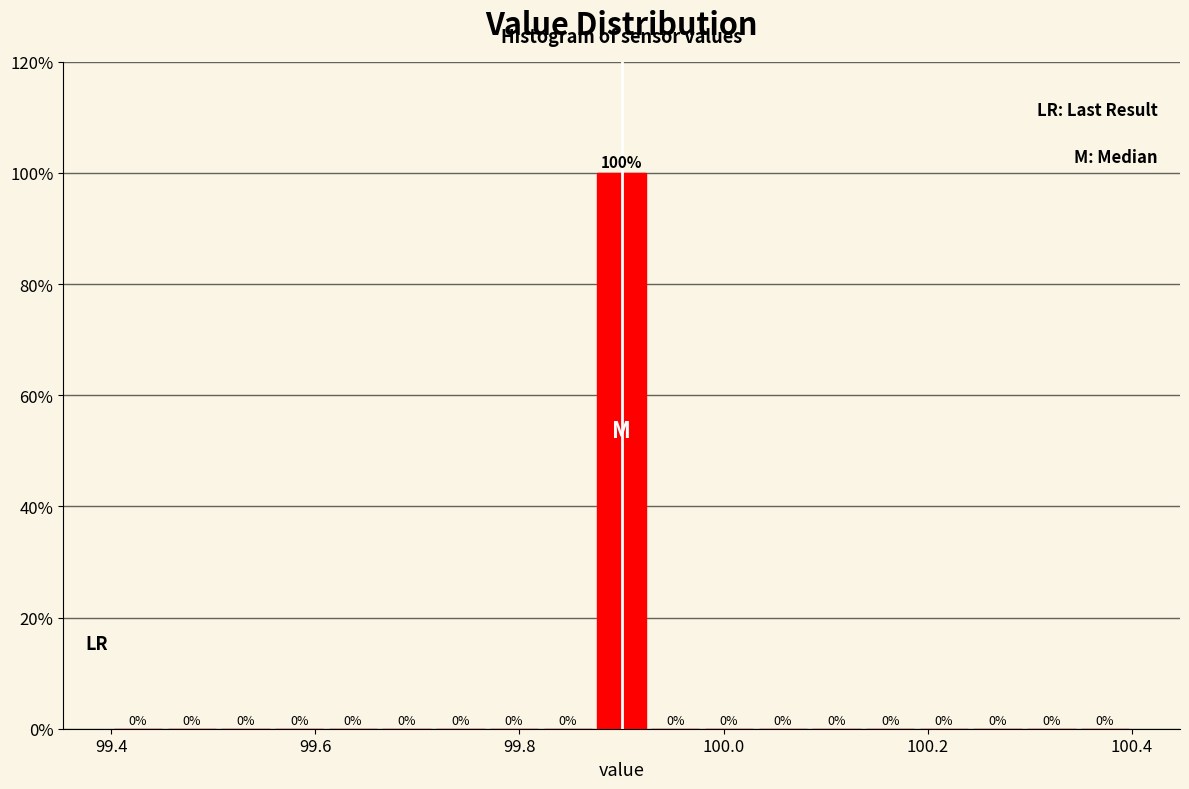

Around what value on the x-axis is the tallest bar? Give the approximate position of its centre, as read against the axis.

99.90